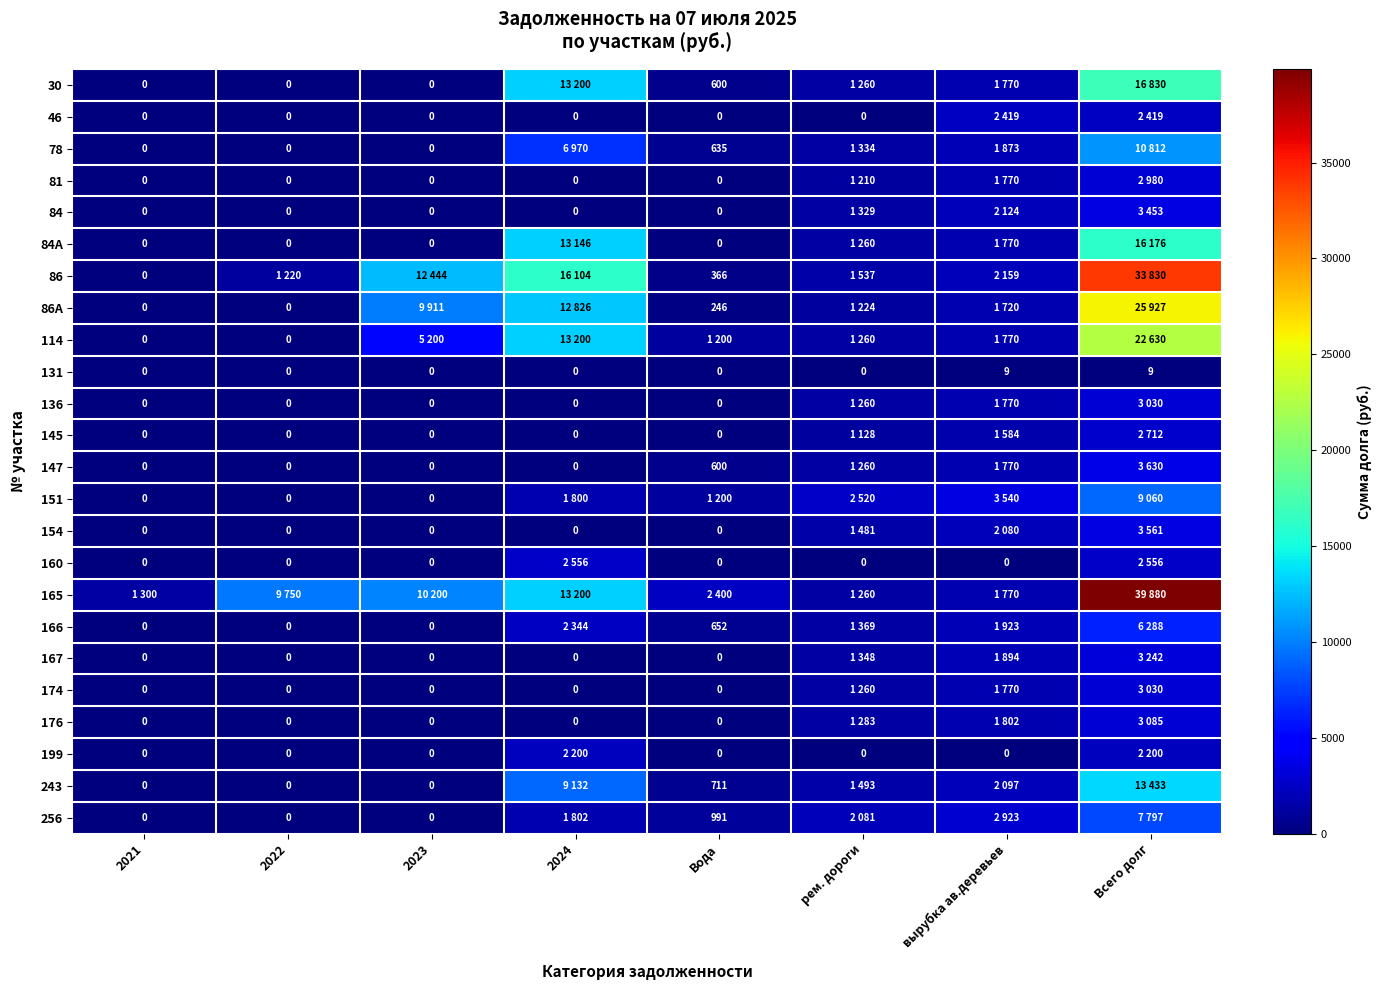

What is the sum of the 114 values at Вода and 2021?

1200